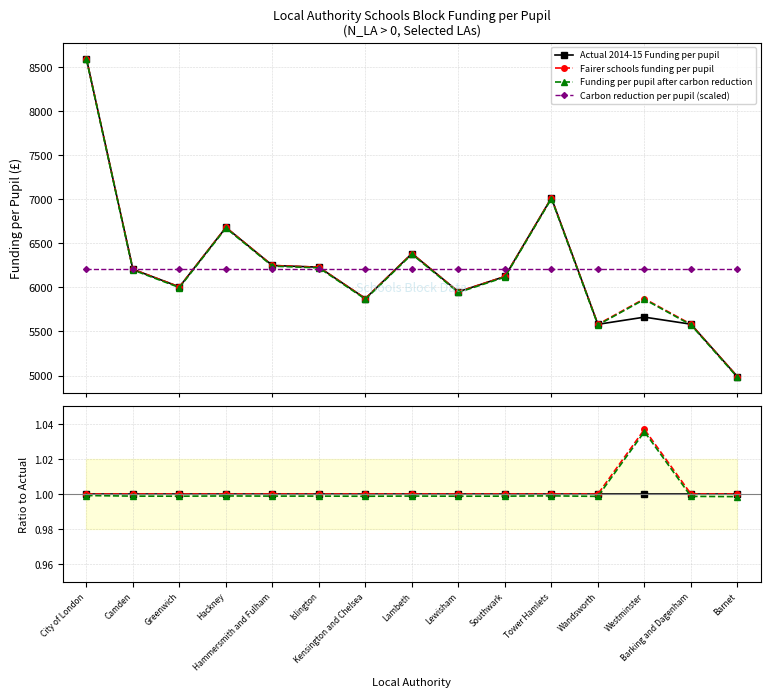

Is it true that Funding per pupil after carbon reduction equals 1.0 at Lambeth?

True